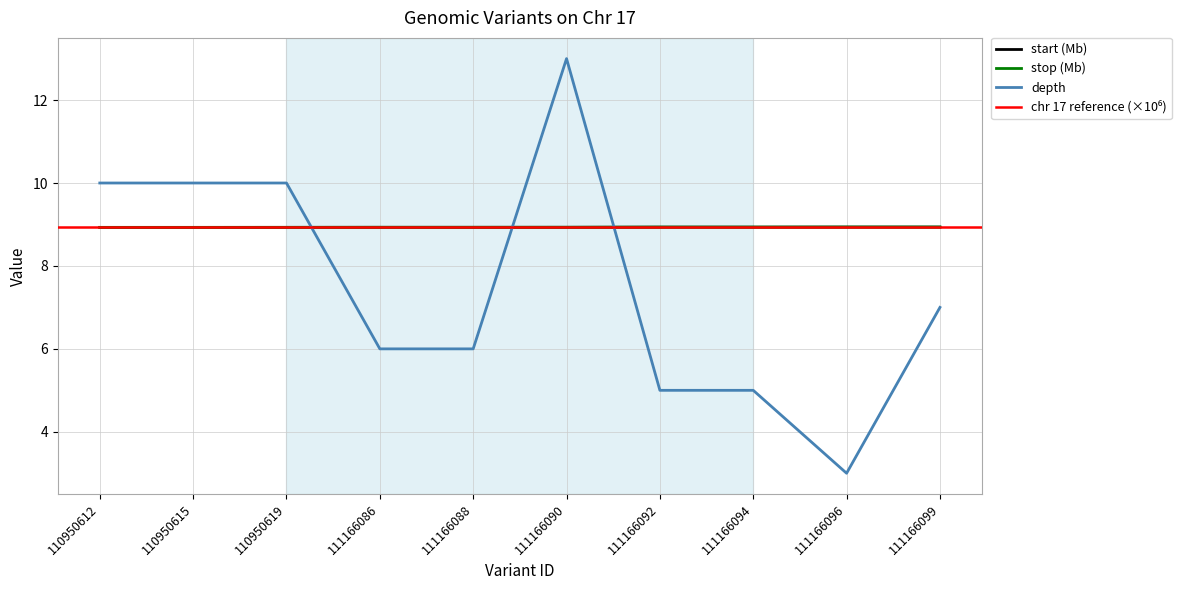

Which series changed the most between 111166092 and 111166096?

depth